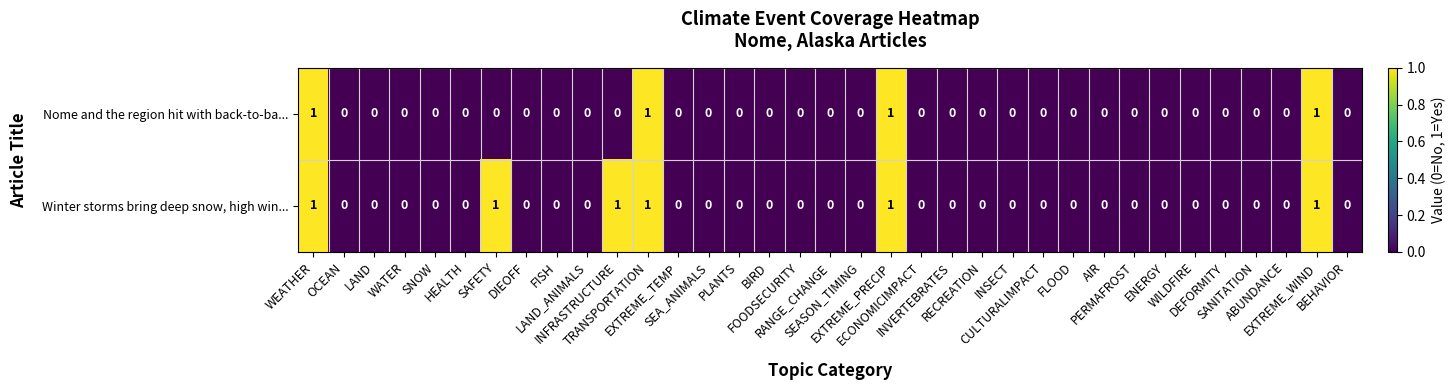

Rank the series by their average value, from highest to lowest.

Winter storms bring deep snow, high win..., Nome and the region hit with back-to-ba...